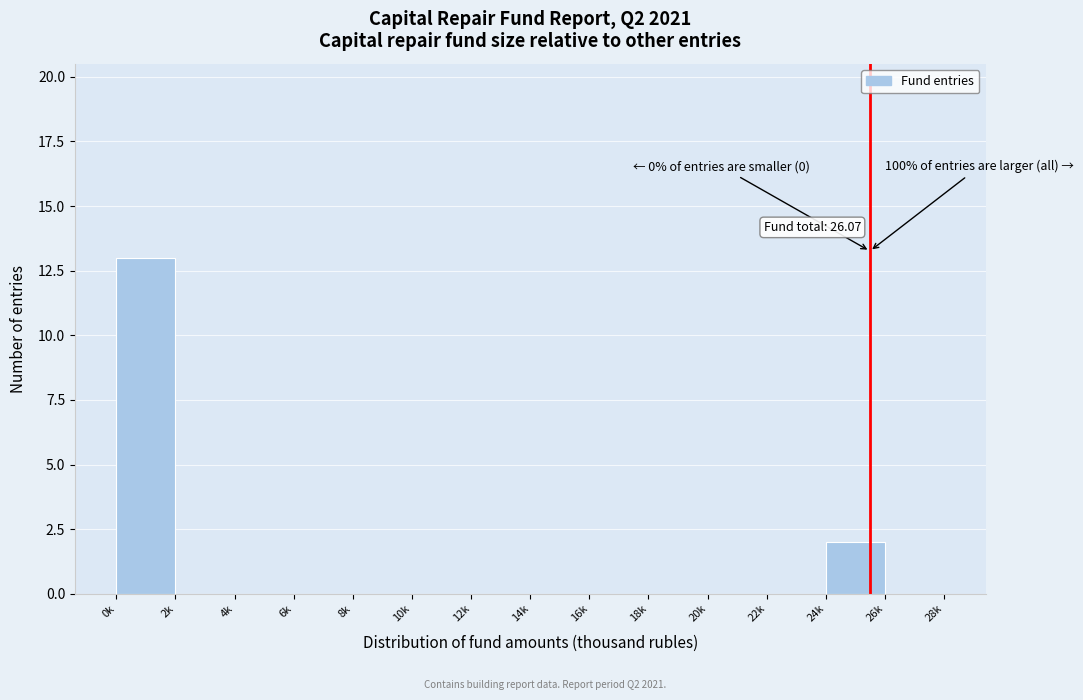

Reading left to right, extract all data points from this chart.

0k=13	2k=0	4k=0	6k=0	8k=0	10k=0	12k=0	14k=0	16k=0	18k=0	20k=0	22k=0	24k=2	26k=0